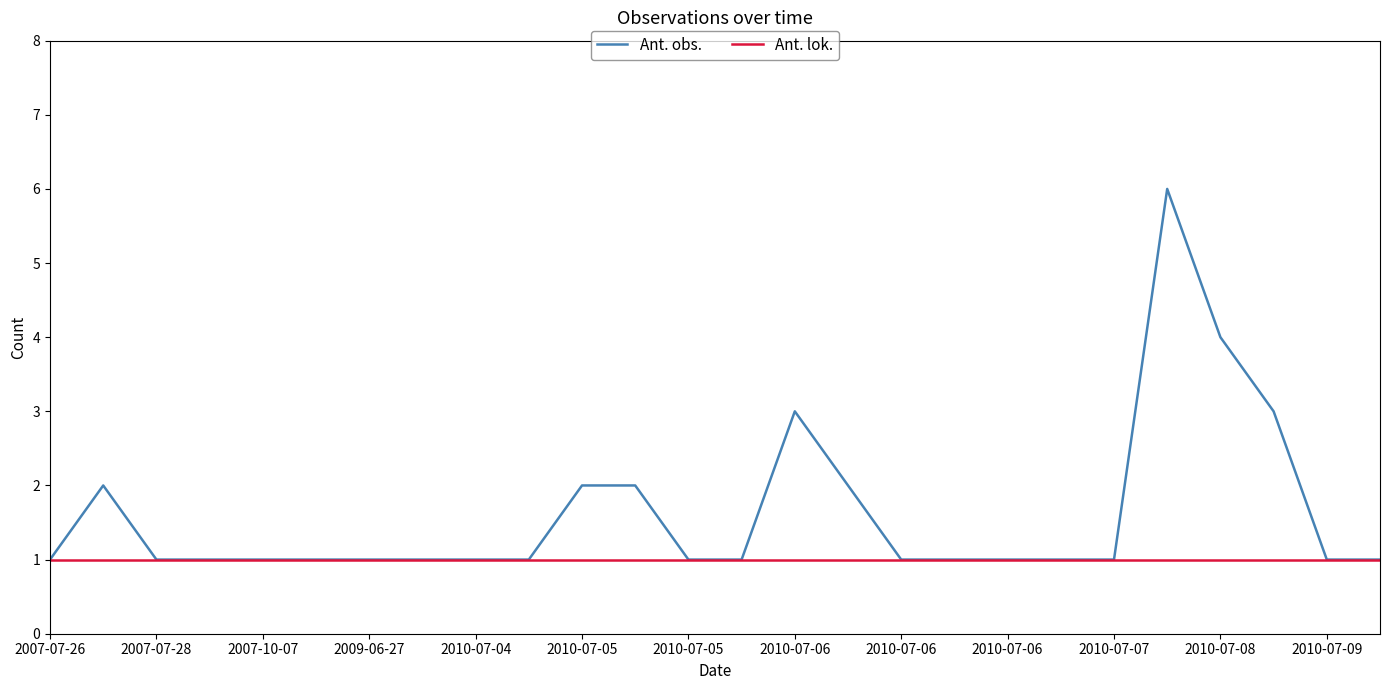

What is the difference between the maximum and second lowest values in the Ant. obs. series?

5